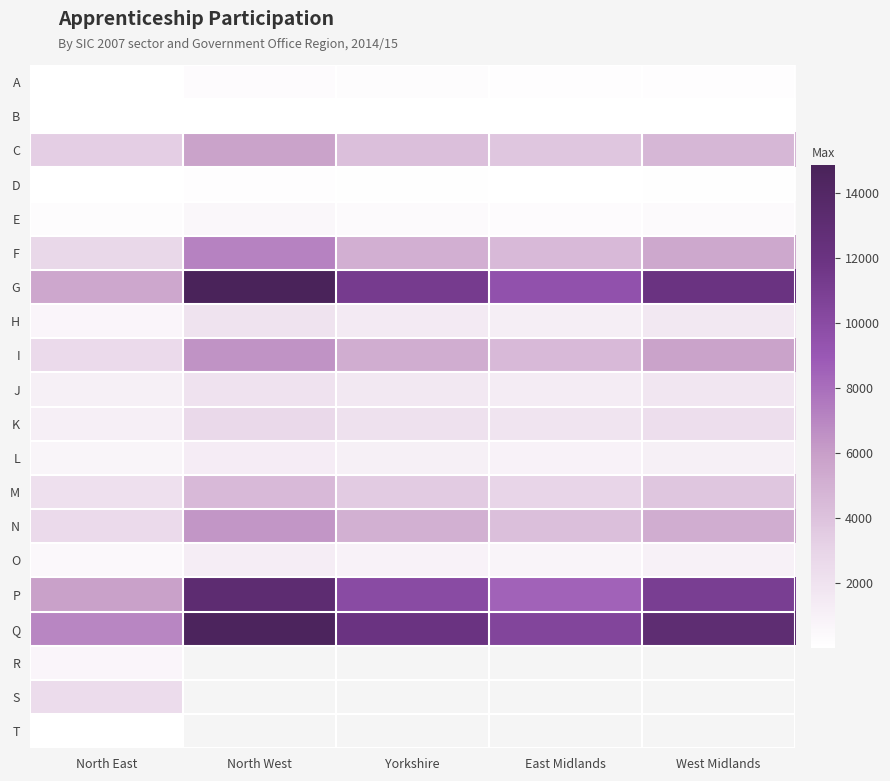

What is the sum of all D values?

430.0